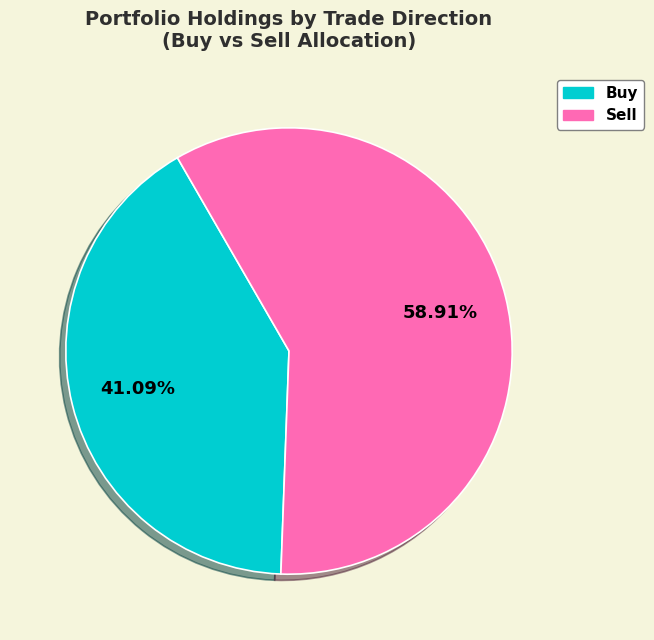

What percentage is the Buy slice, to the nearest percent?

41%